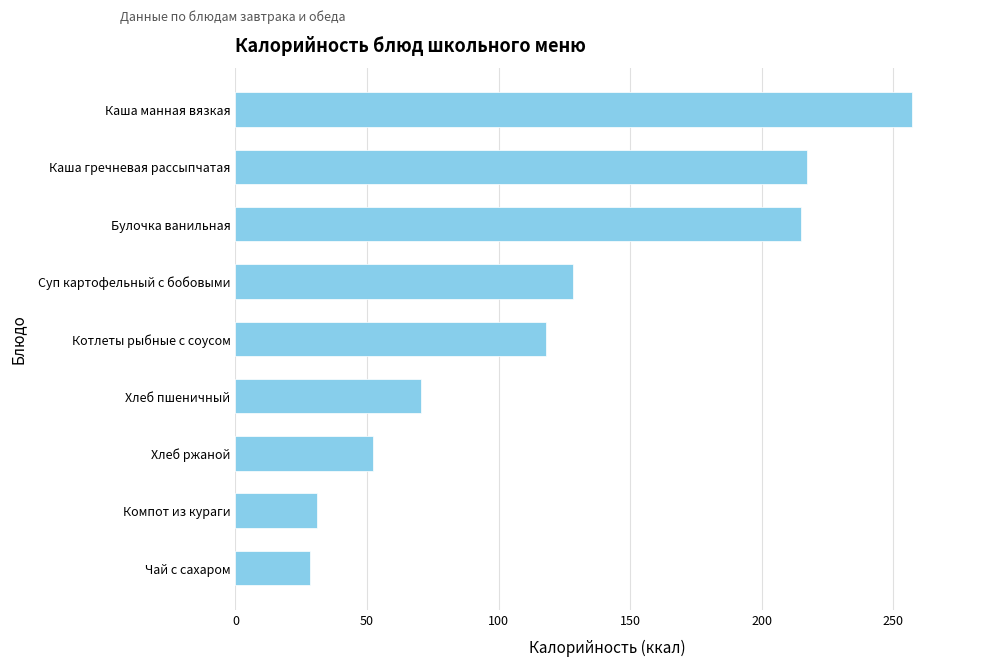

What is the change in value from Суп картофельный с бобовыми to Каша манная вязкая?

+129.1